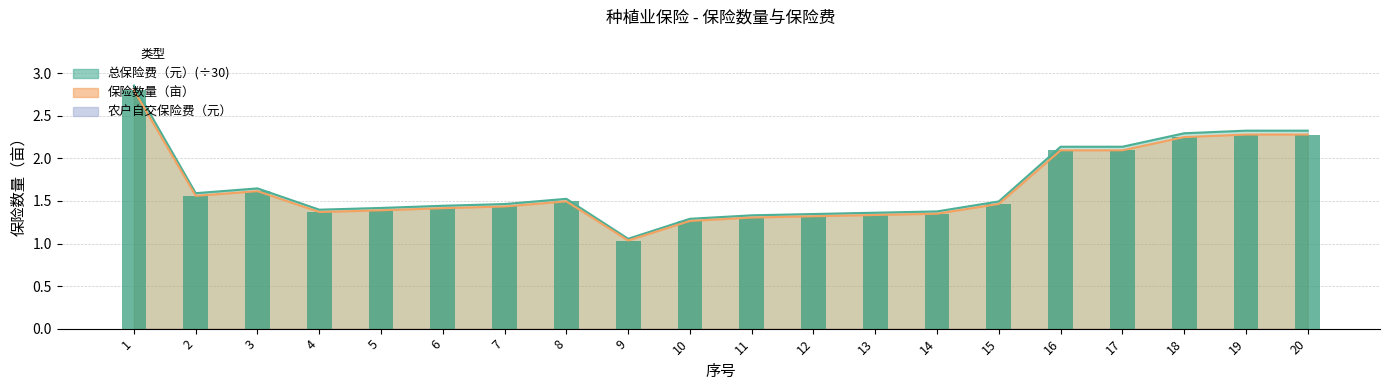

Which series changed the most between 1 and 16?

保险数量（亩）